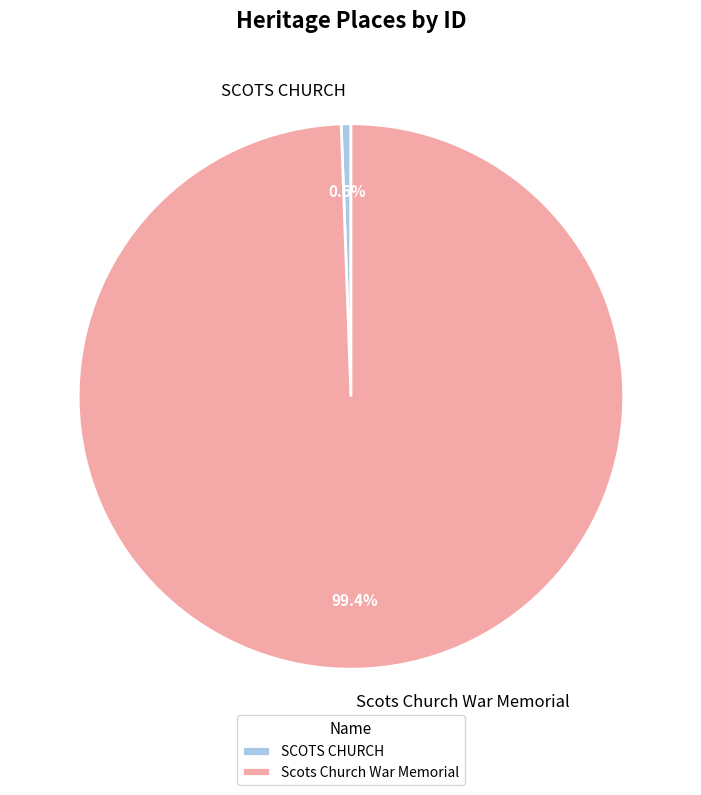

Is it true that SCOTS CHURCH is 15% of the pie?

False